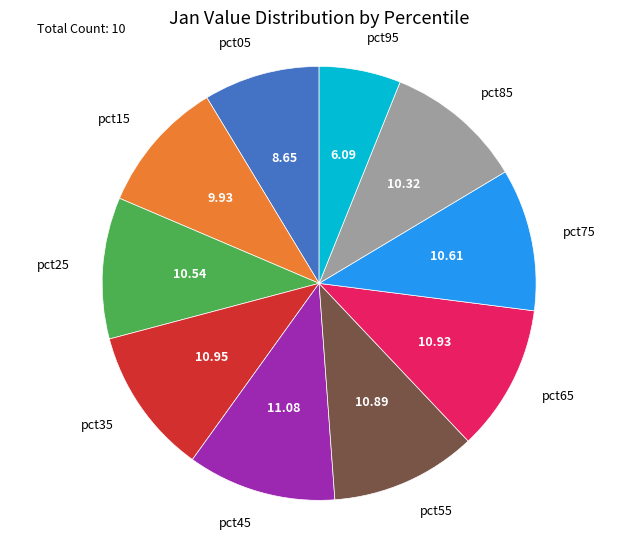

Is there any slice that represents more than half of the pie?

No